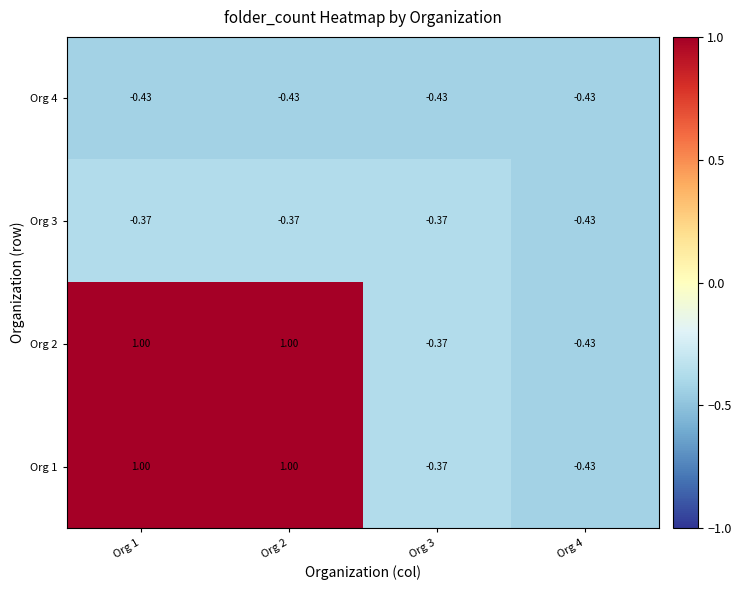

How many values in Org 2 are above zero?

2